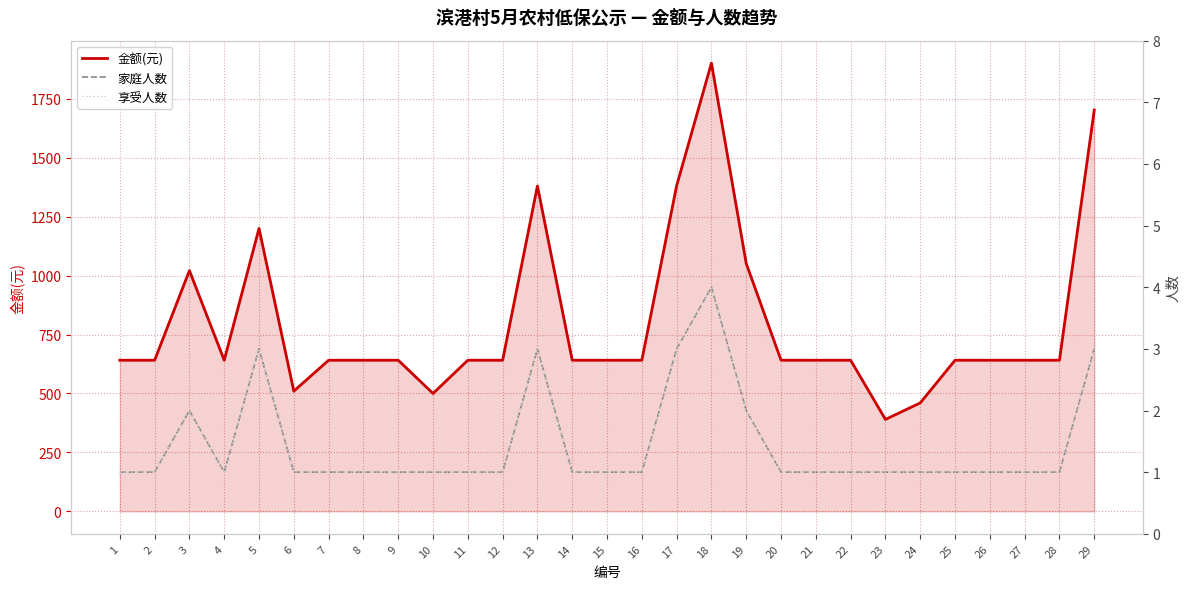

At 20, list the series in order from largest to smallest.

金额(元), 家庭人数, 享受人数